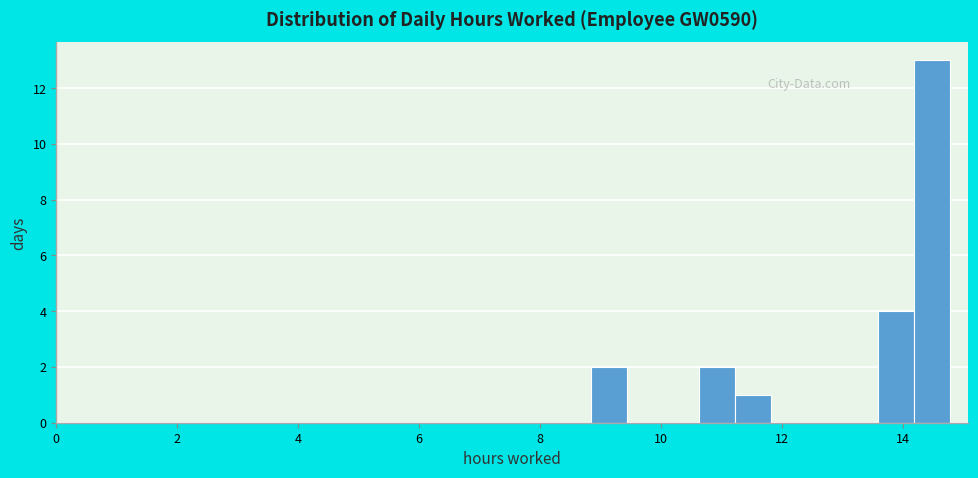

Around what value on the x-axis is the tallest bar? Give the approximate position of its centre, as read against the axis.

14.4